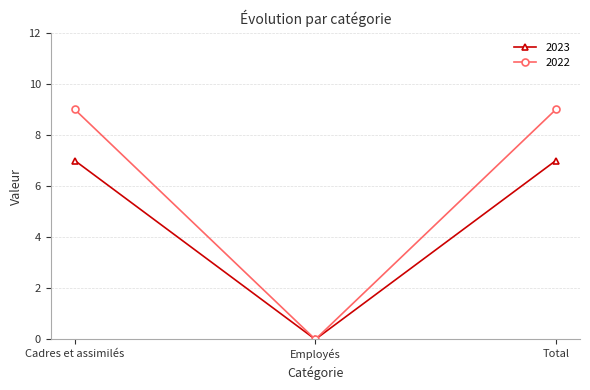

What is the average value of the 2023 series?

5